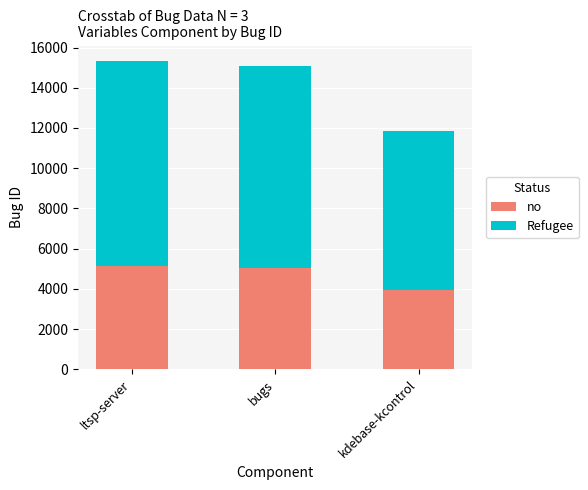

What is the maximum value for no?

5111